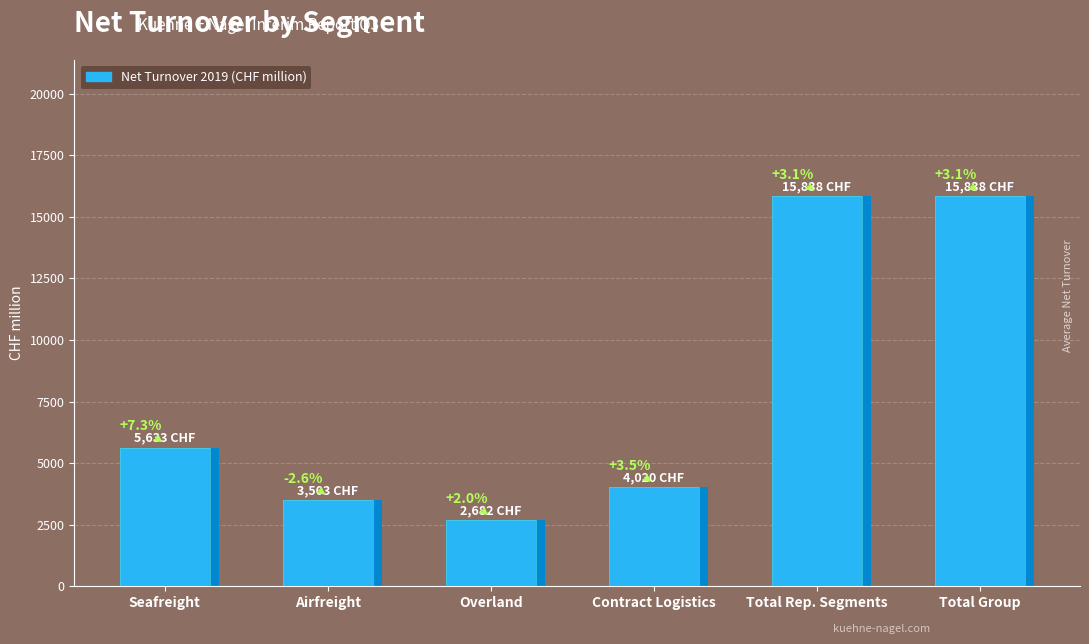

What value does the data have at Total Group, to the nearest 10?

15840